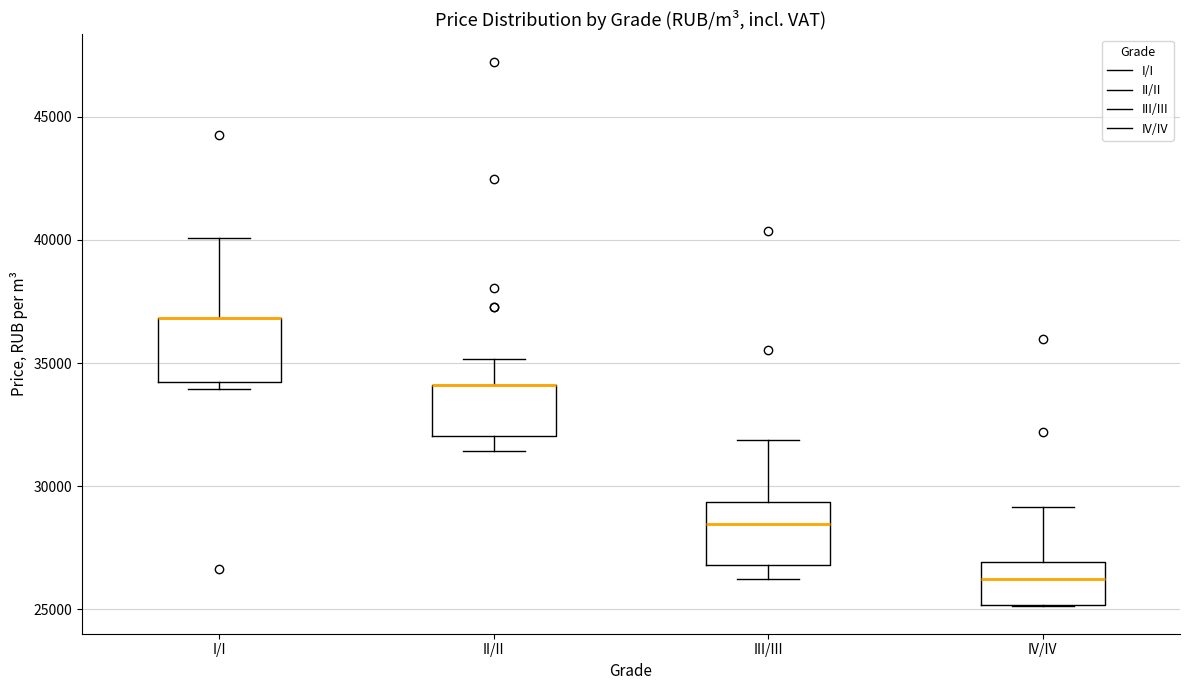

Where is the lower edge of the box for I/I on the y-axis? The values are not printed on the chart, so give them approximately, as read against the axis.

34000